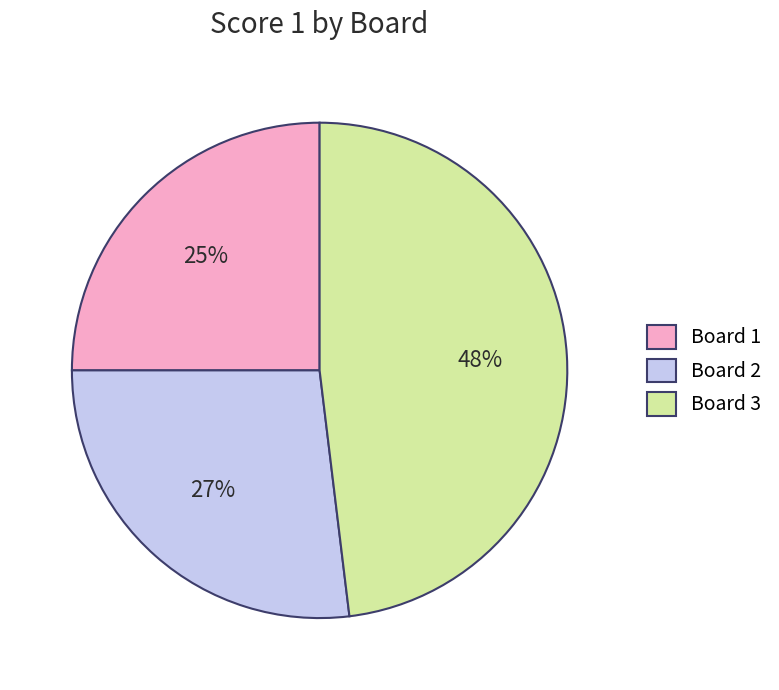

The Board 3 slice represents 48% of the pie. True or false?

True